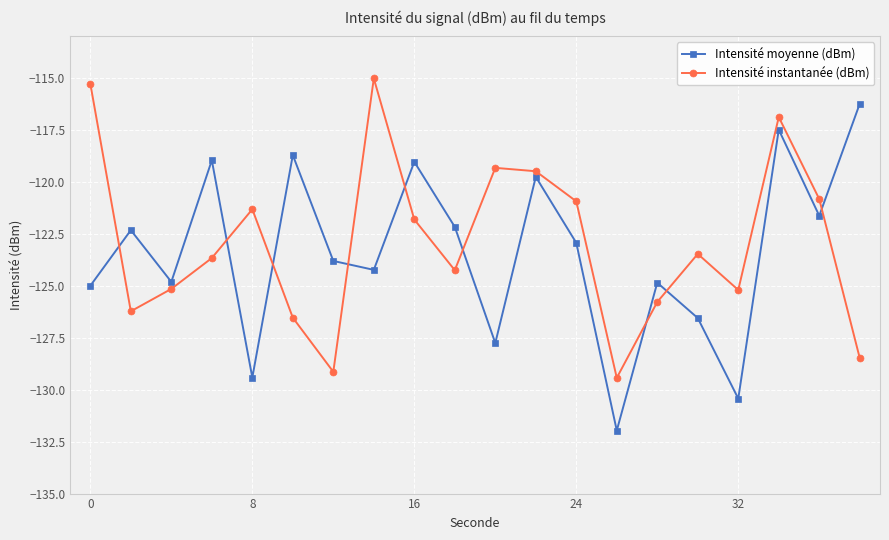

What is the maximum value shown in the chart?

-115.0